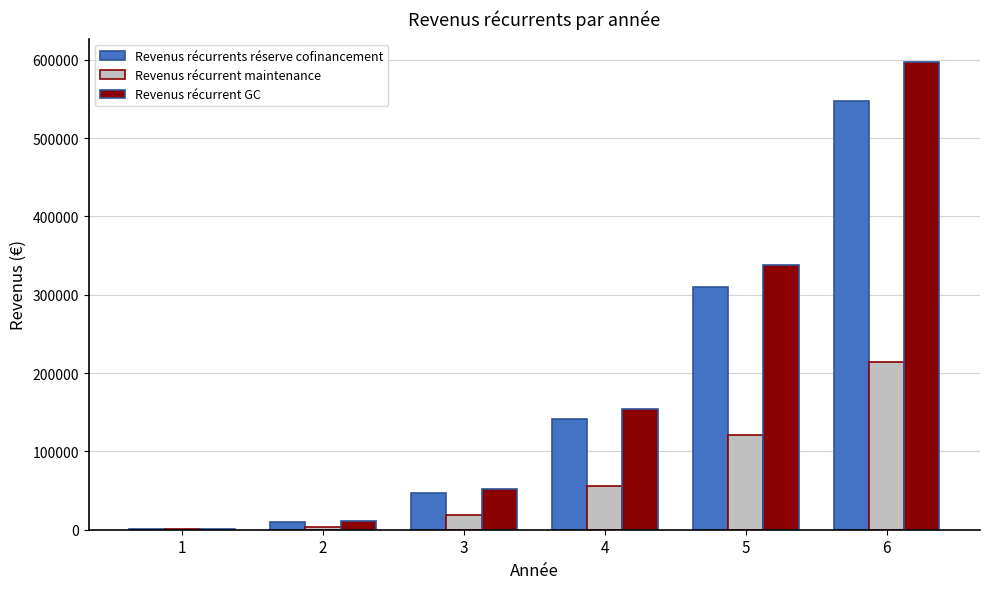

What is the sum of the Revenus récurrent maintenance values at 4 and 5?

176932.6